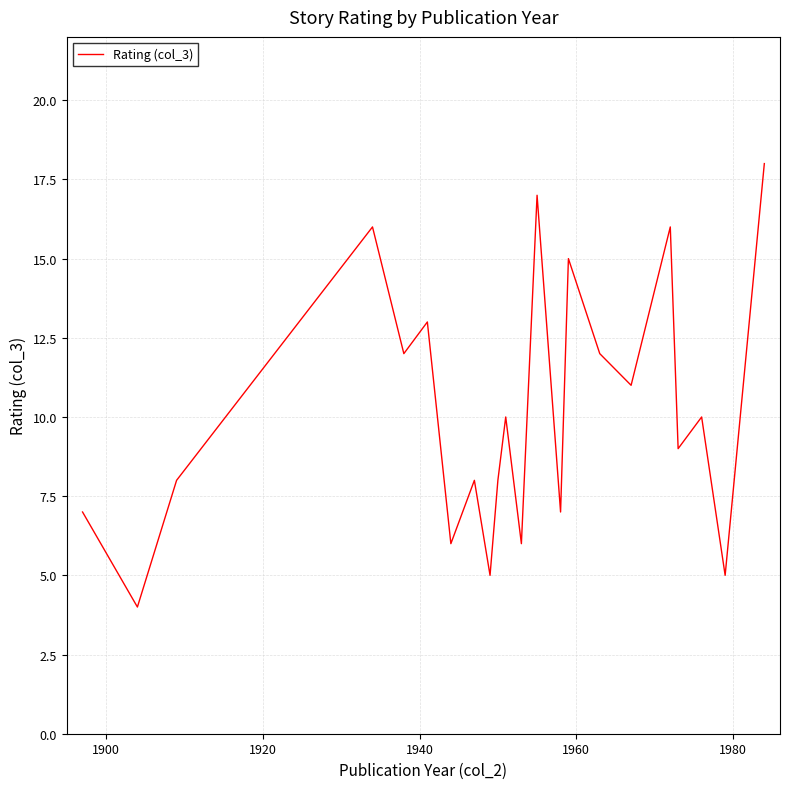

What is the smallest value displayed?

4